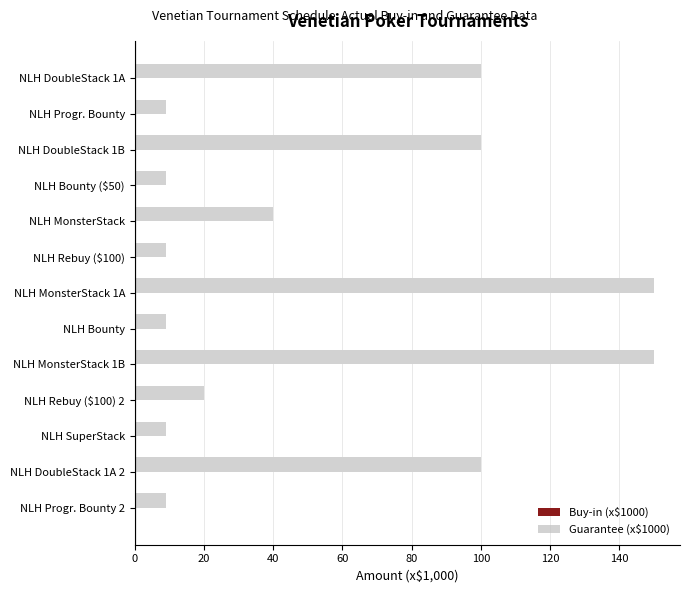

What is the average value of the Guarantee (x$1000) series?

54.9